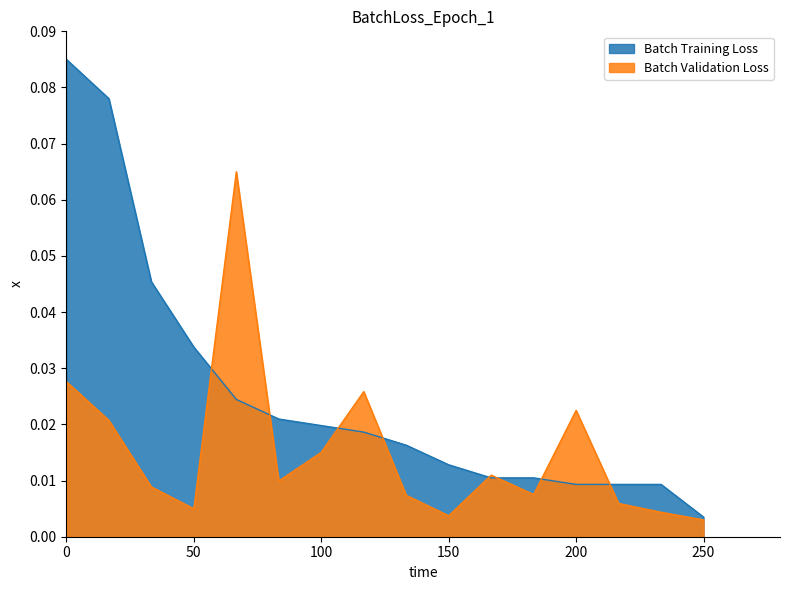

Rank the series by their average value, from lowest to highest.

Batch Validation Loss, Batch Training Loss